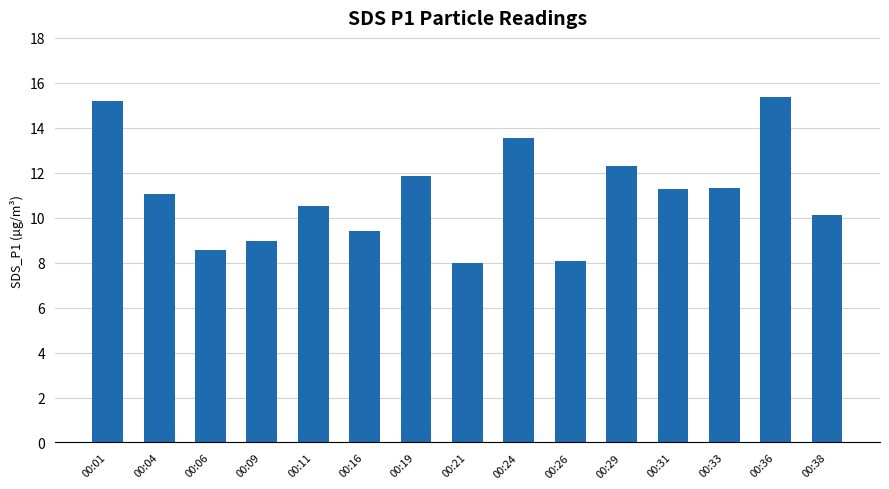

What is the value of the 2nd bar from the left?

11.1